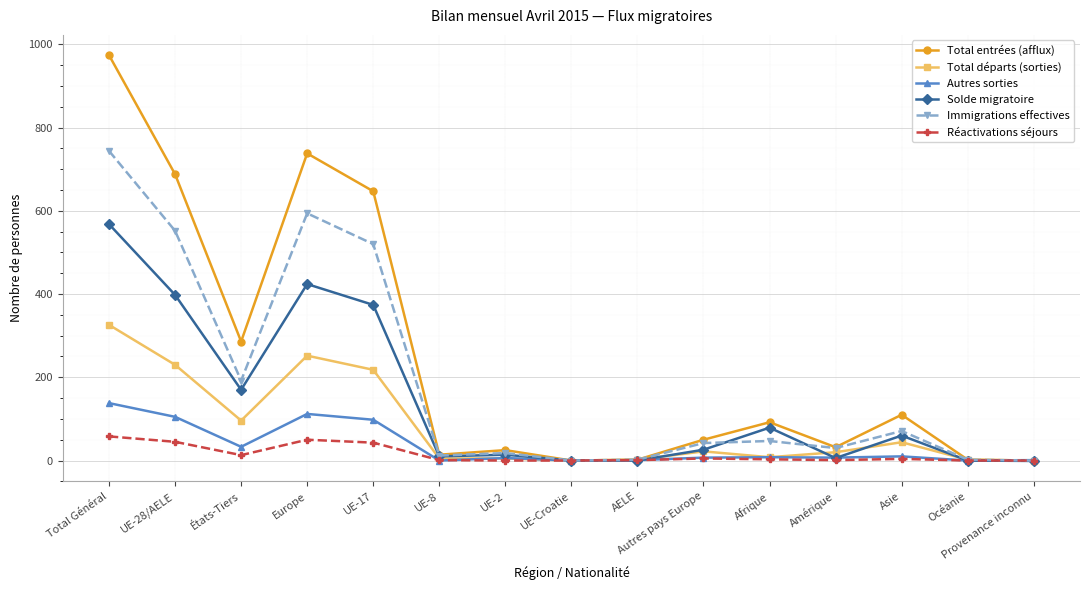

True or false: Solde migratoire has more than 0 interior local peaks.

True